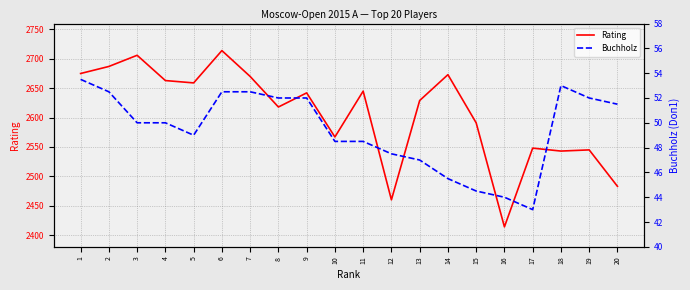

What is the average value of the Buchholz series?

49.5